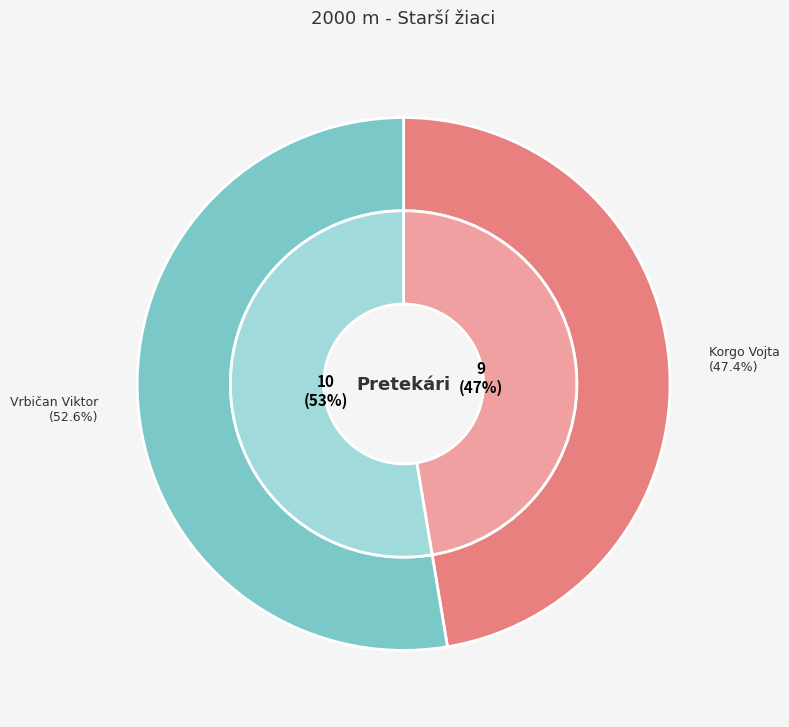

Which category has the smallest portion of the pie?

Korgo Vojta